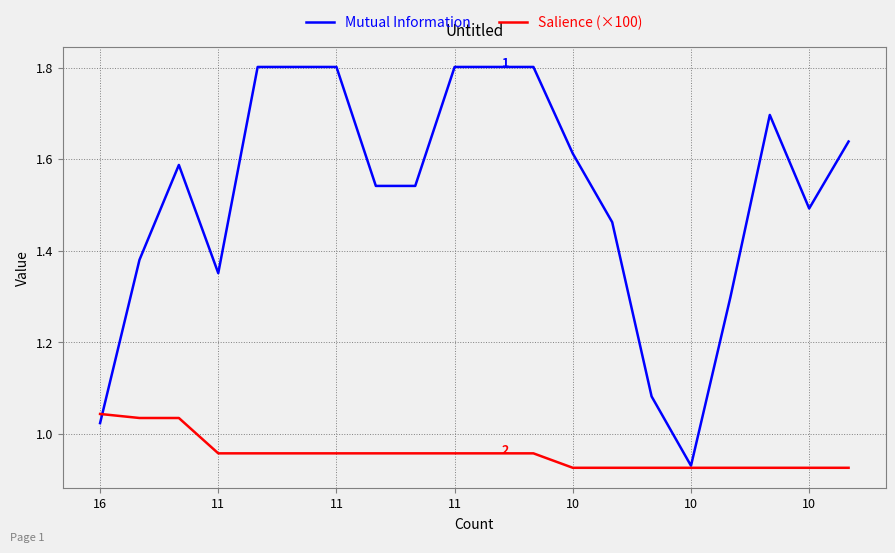

Rank the series by their average value, from highest to lowest.

Mutual Information, Salience (×100)